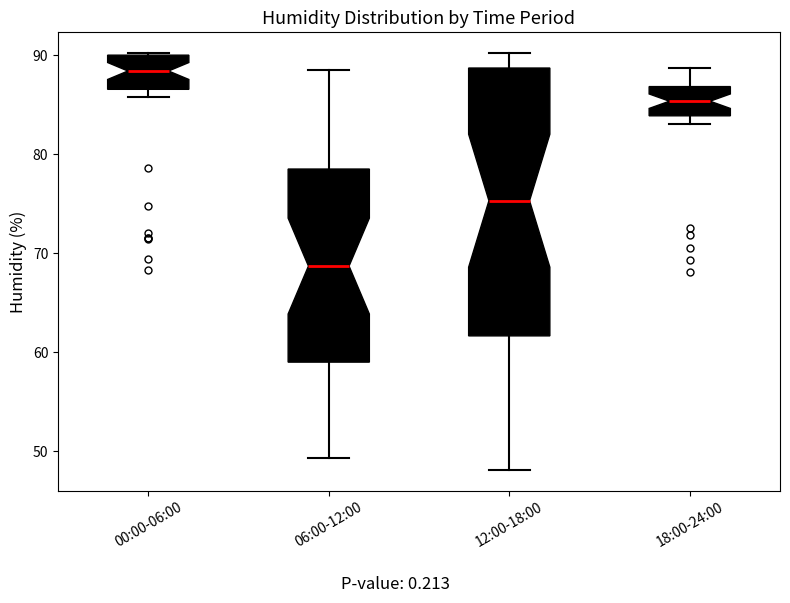

Which box is the tallest, from its lower edge to its upper edge?

12:00-18:00